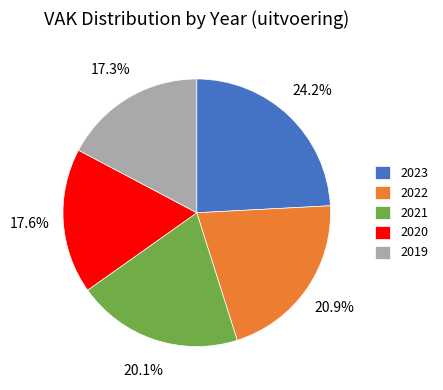

Which slice is the largest?

2023